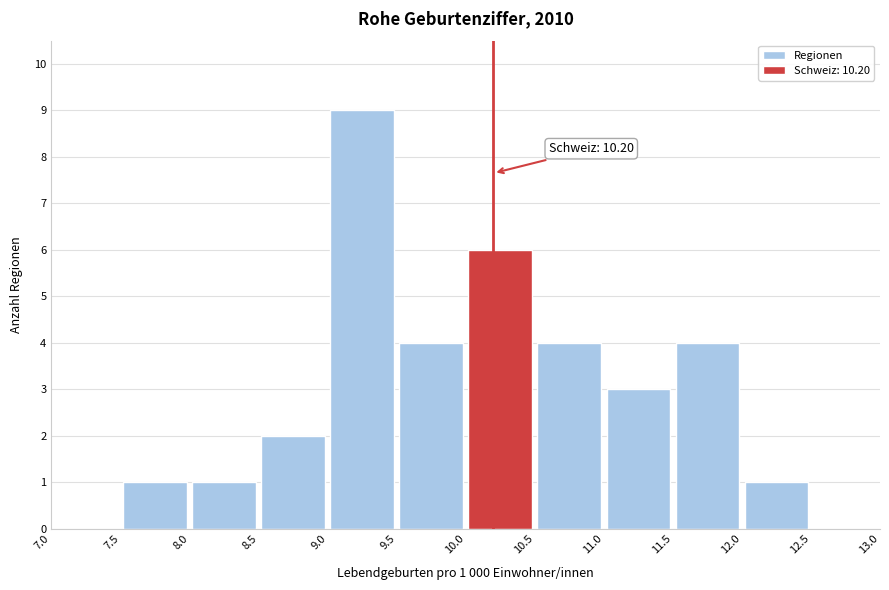

Over which range of the x-axis is the bar tallest?

9.0 to 9.5